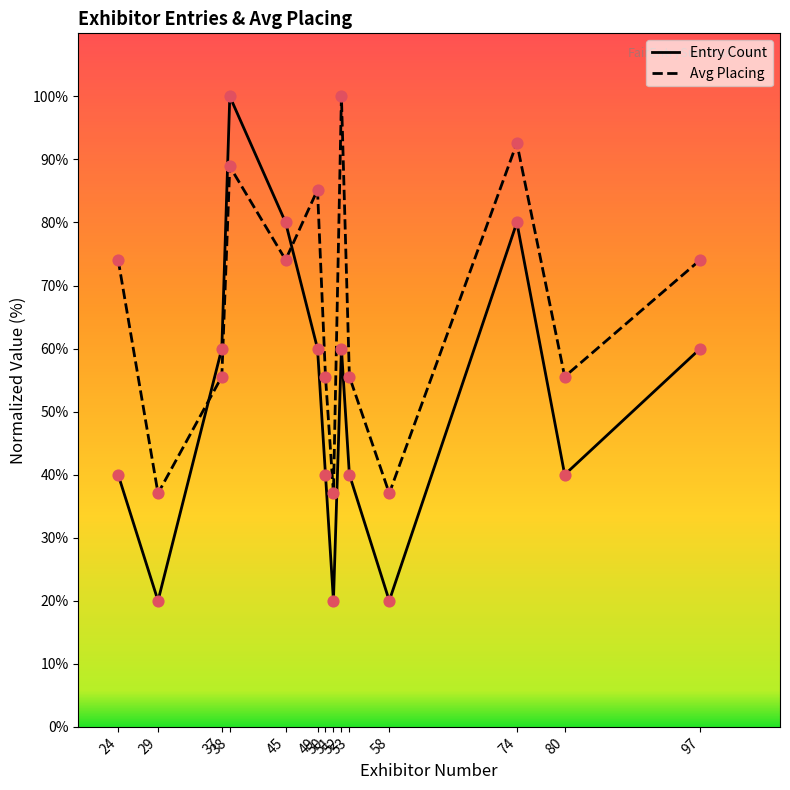

Is the value of Avg Placing at 24 greater than the value of Entry Count at 74?

No